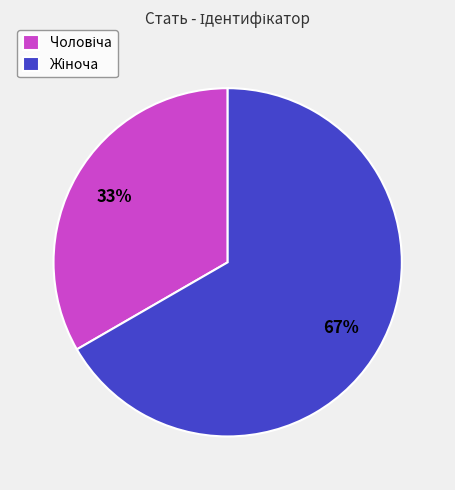

To the nearest percent, what is the average slice percentage?

50%